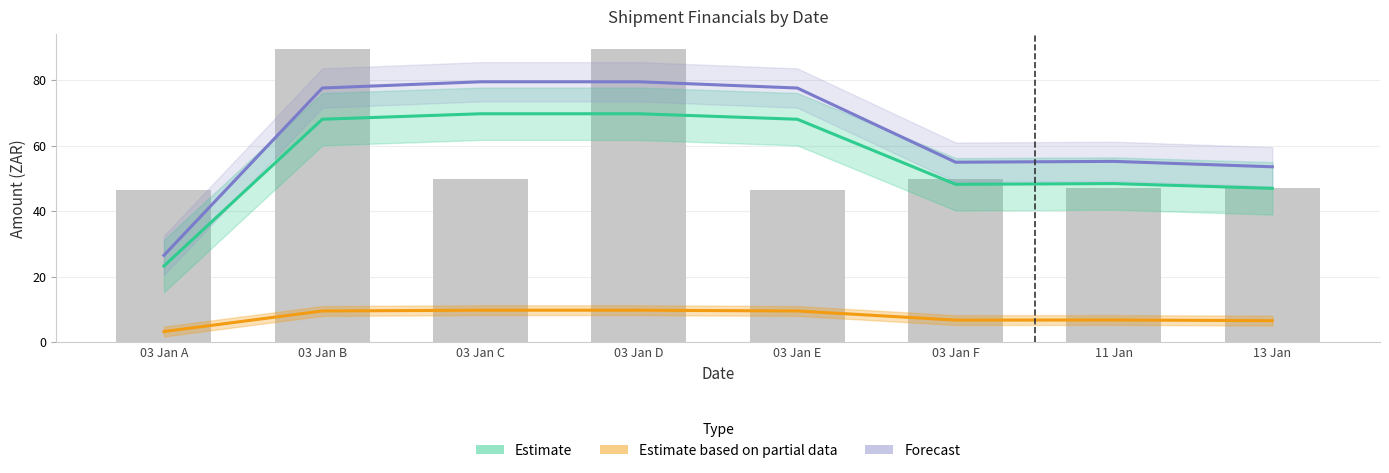

The Estimate (Sub Total) series shows 68.1 at 03 Jan B. True or false?

True